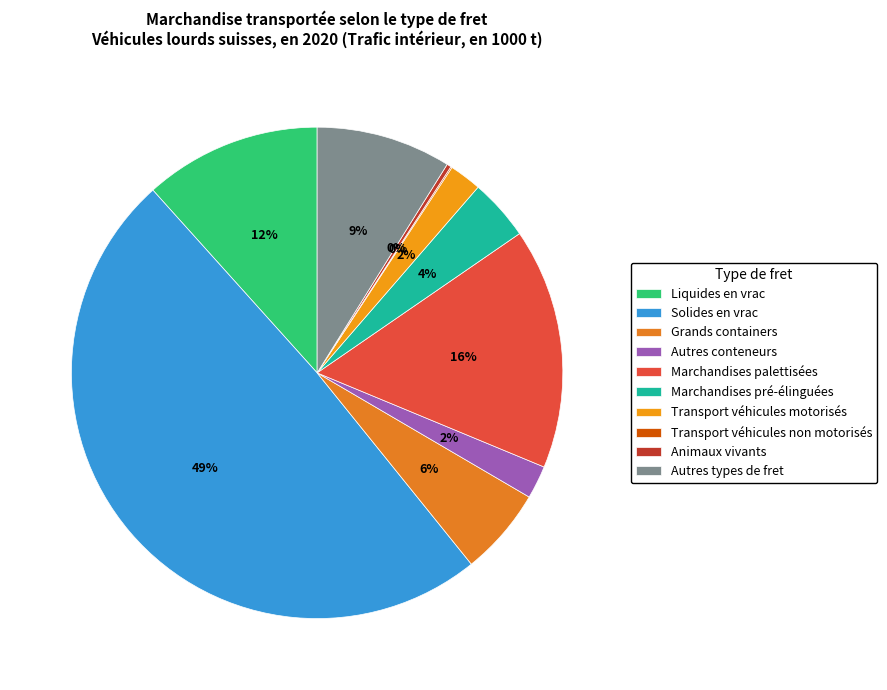

What percentage is the Marchandises pré-élinguées slice, to the nearest percent?

4%